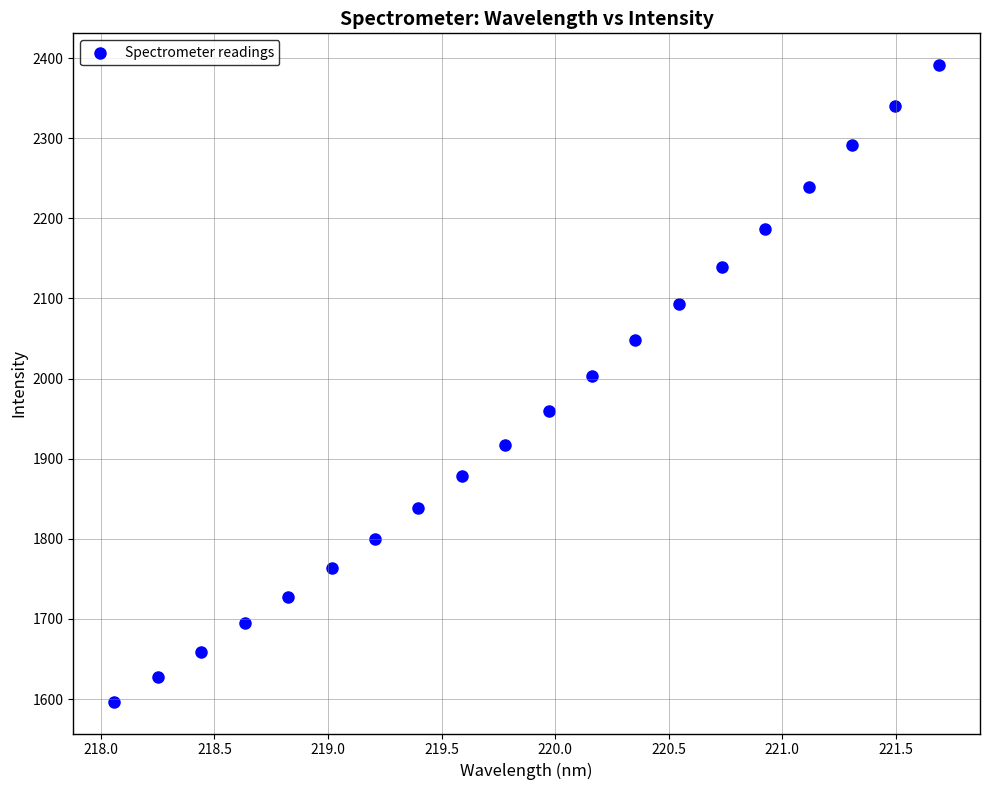

What is the range of X values (max minus min)?

3.6